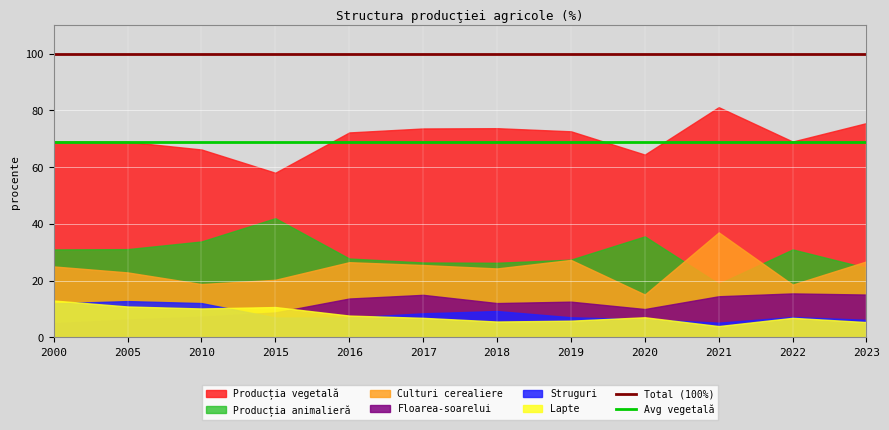

What value does the Producția animalieră series have at 2023?

24.5